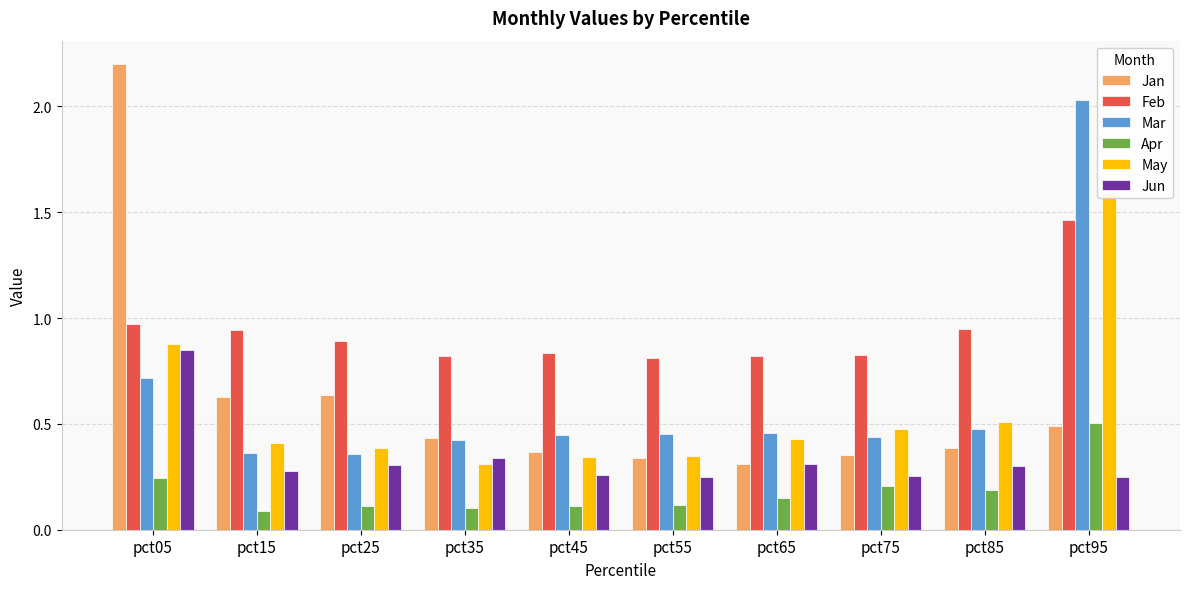

Rank the series at pct95 from highest to lowest value.

Mar, May, Feb, Apr, Jan, Jun